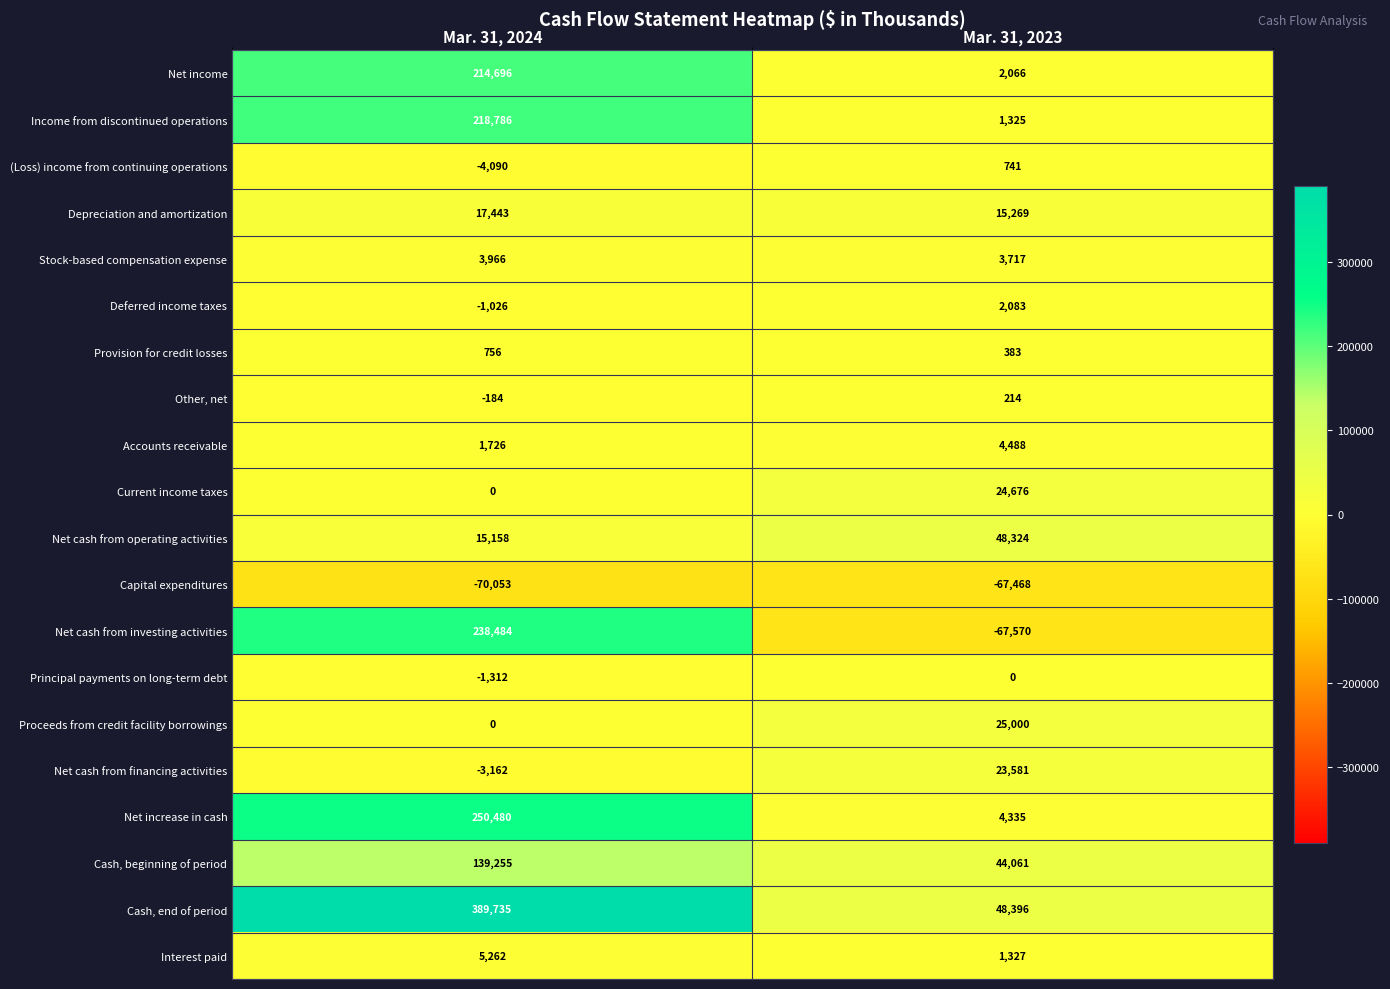

What is the difference between the highest and lowest values at Mar. 31, 2023?

115966